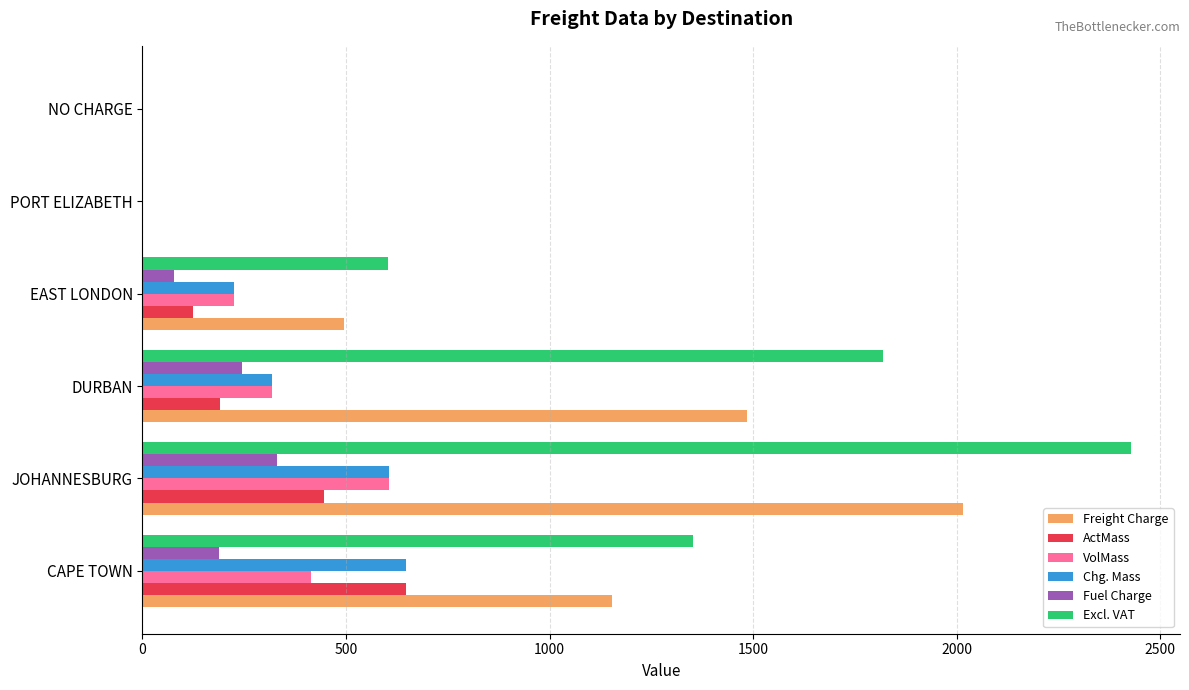

At which label does Fuel Charge reach its peak?

JOHANNESBURG